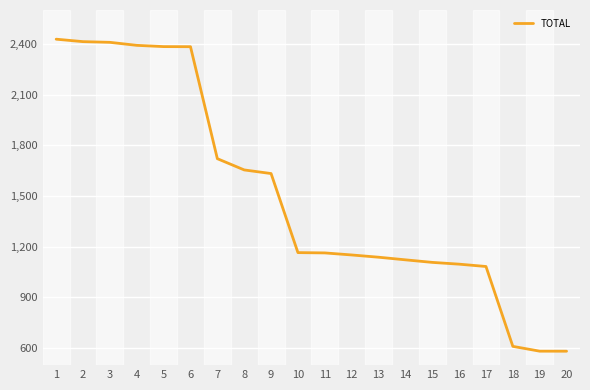

What is the ratio of the value at 13 to the value at 15?

1.0